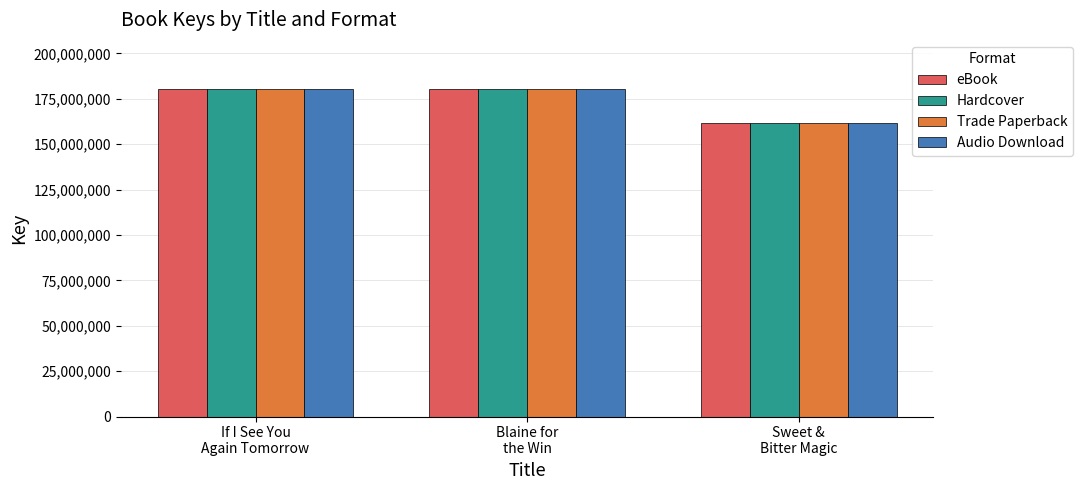

How many groups of bars are there?

3